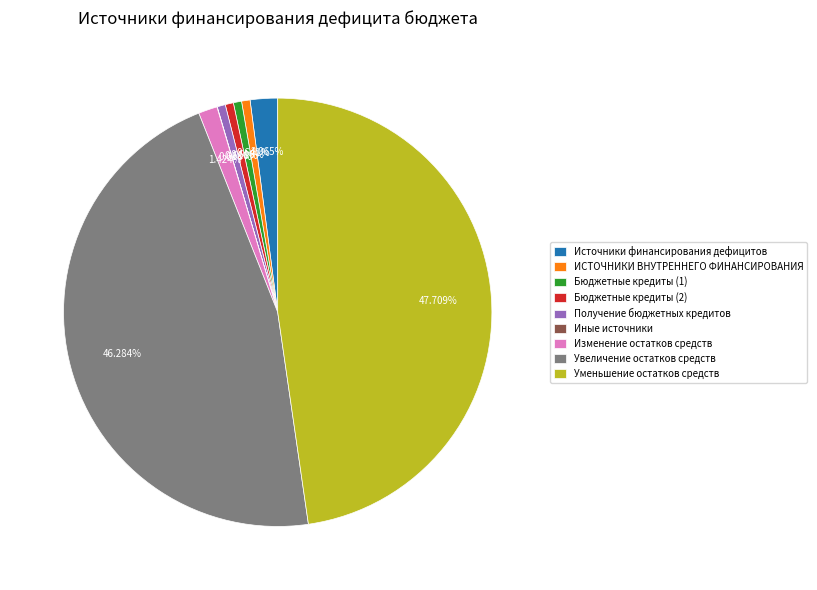

To the nearest percent, what percentage of the pie is Получение бюджетных кредитов?

1%